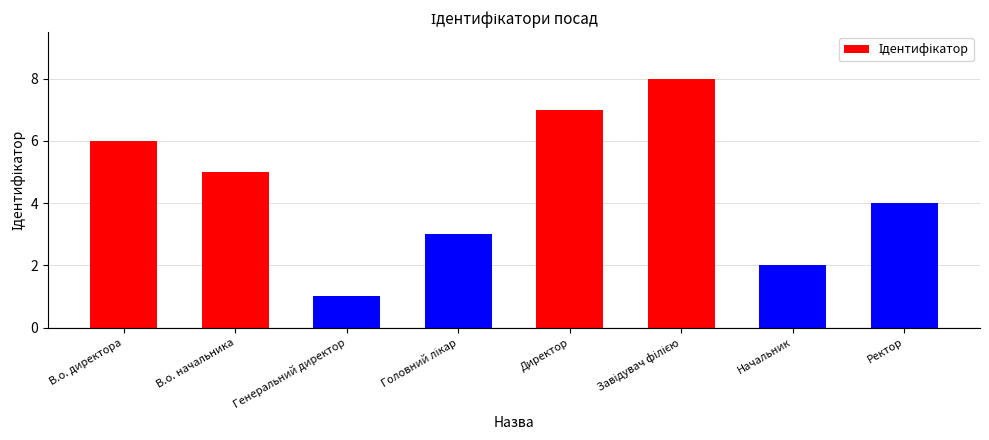

How many values are below 5?

4